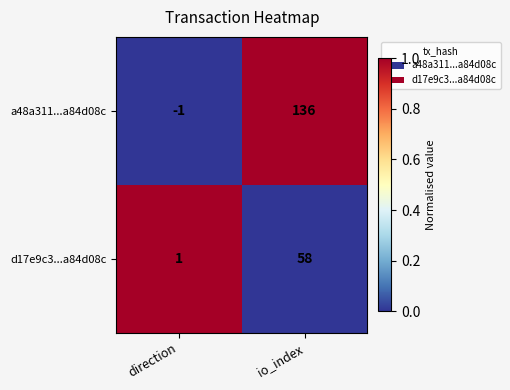

Reading right to left, list all the values displayed in this chart.

a48a311...a84d08c: io_index=136	direction=-1
d17e9c3...a84d08c: io_index=58	direction=1